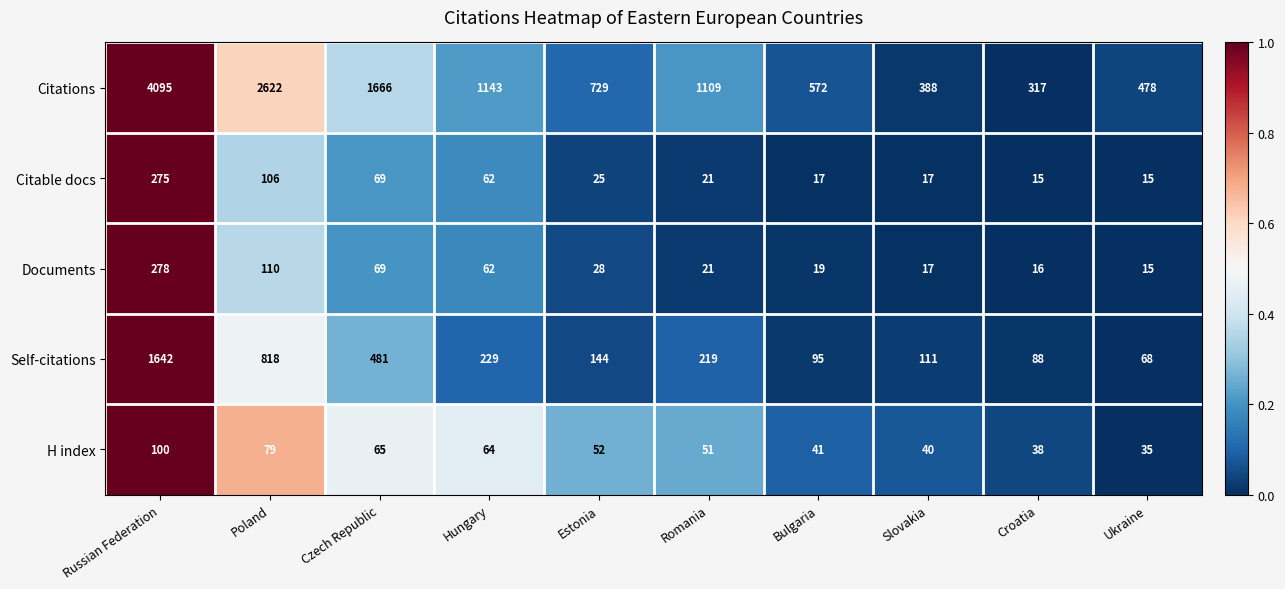

What is the difference between the second highest and minimum values in the Documents series?

95